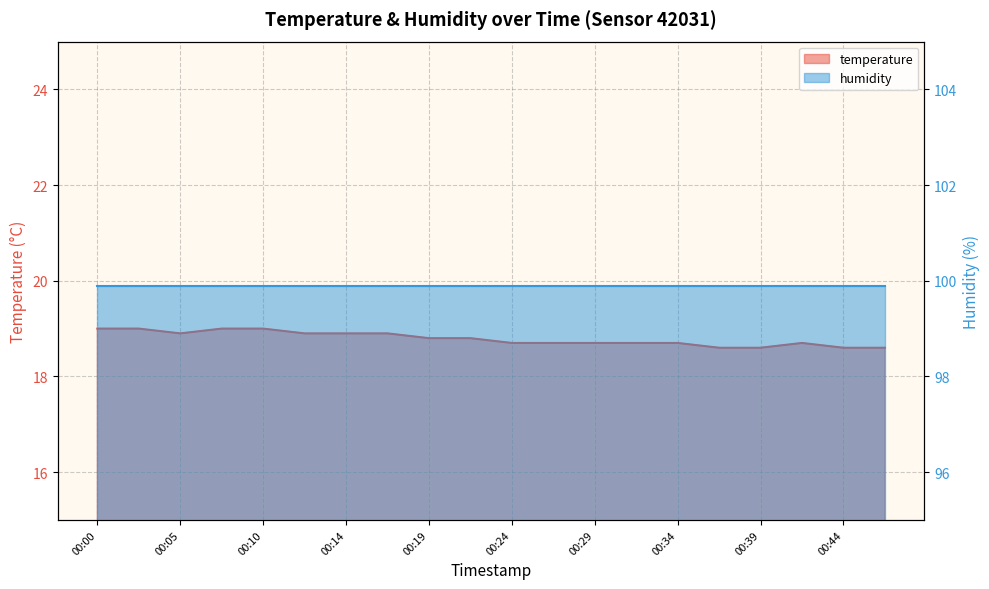

What is the difference between the maximum and minimum values?

0.4